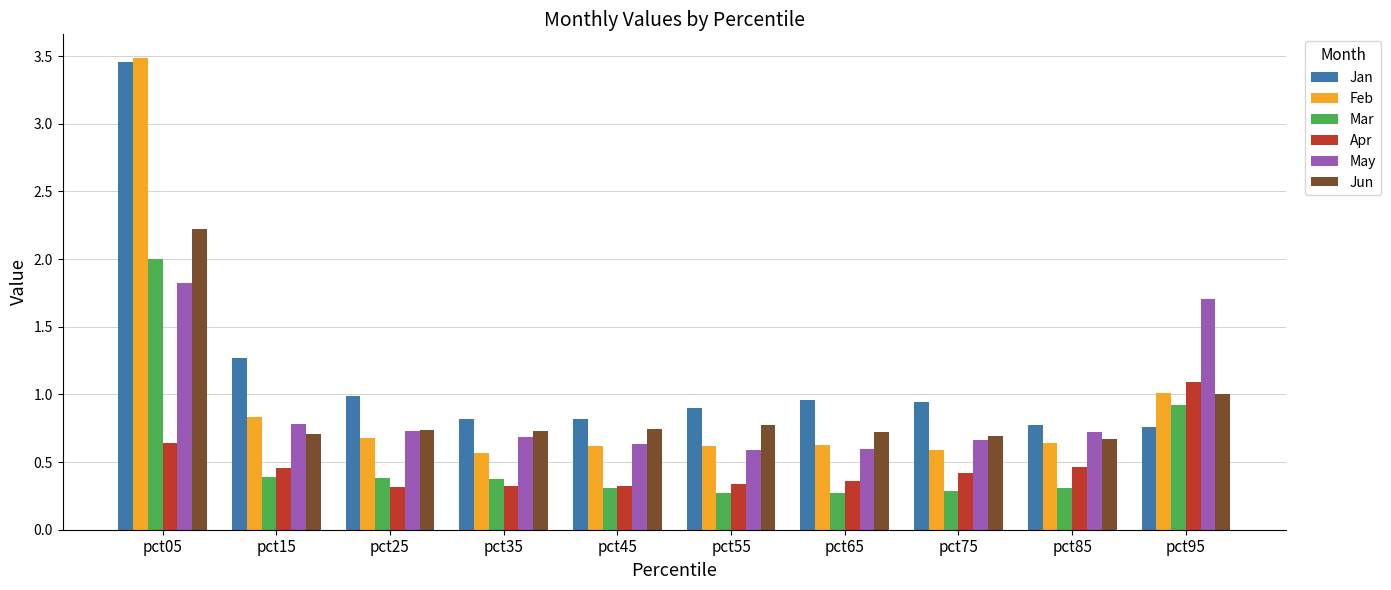

Which label corresponds to the largest value in the chart?

pct05